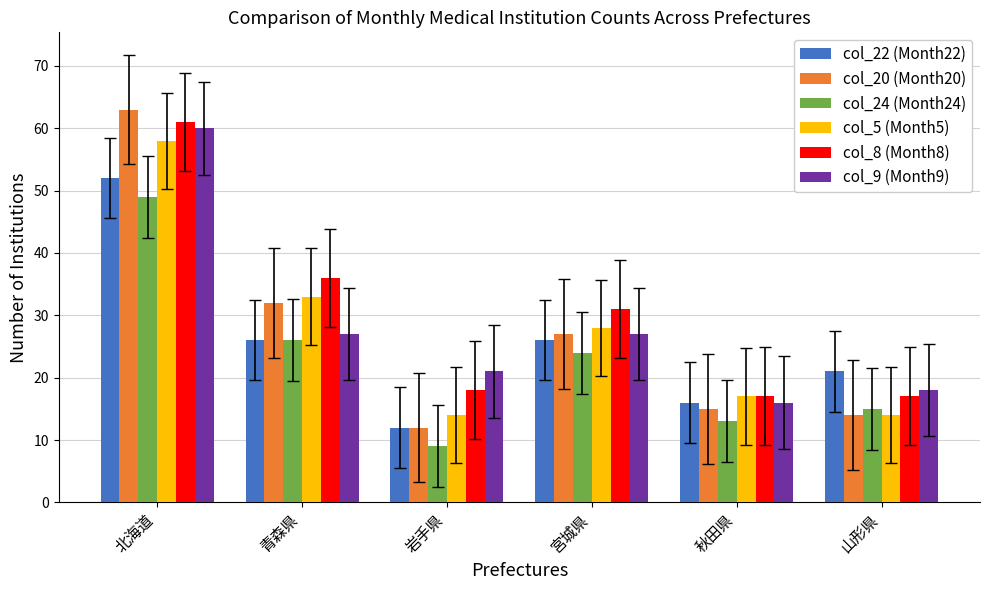

The value of col_9 (Month9) at 青森県 is 27. True or false?

True